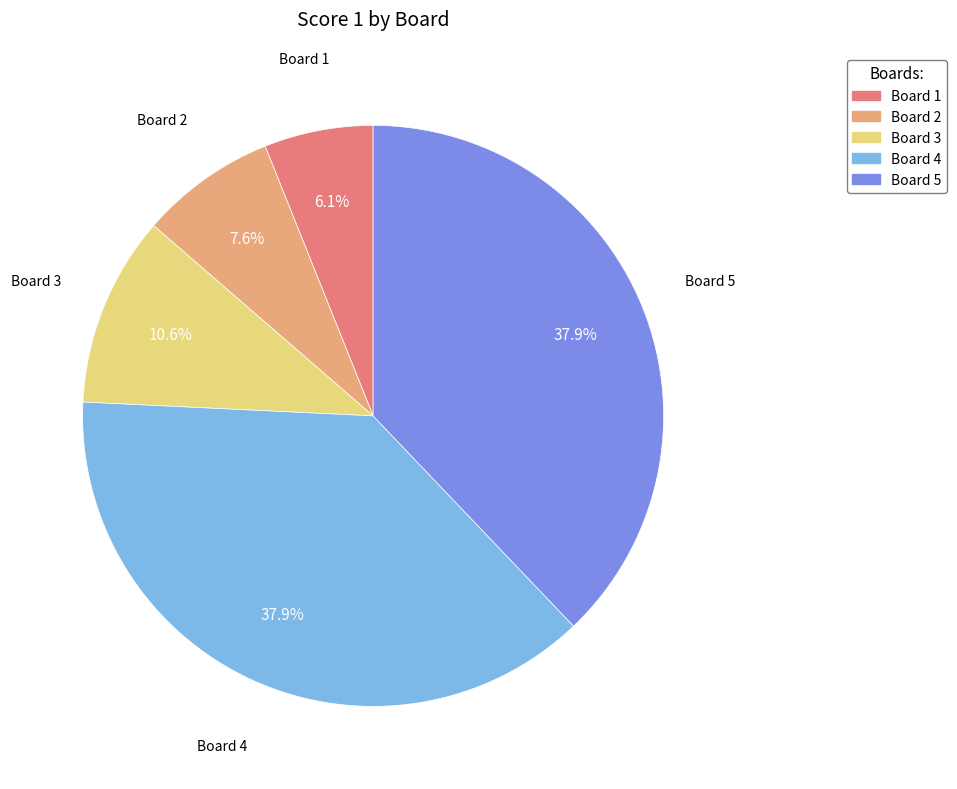

Is there a majority slice in this chart?

No